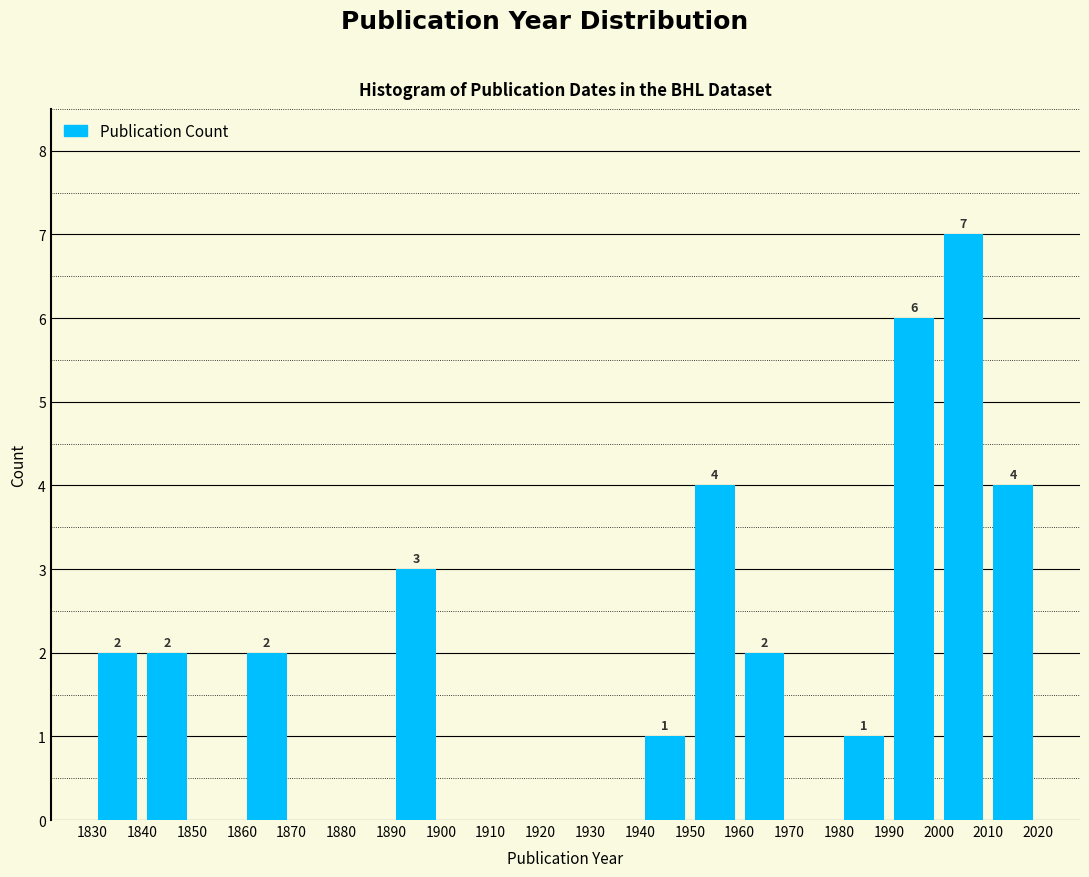

Over which range of the x-axis is the bar tallest?

2000 to 2010